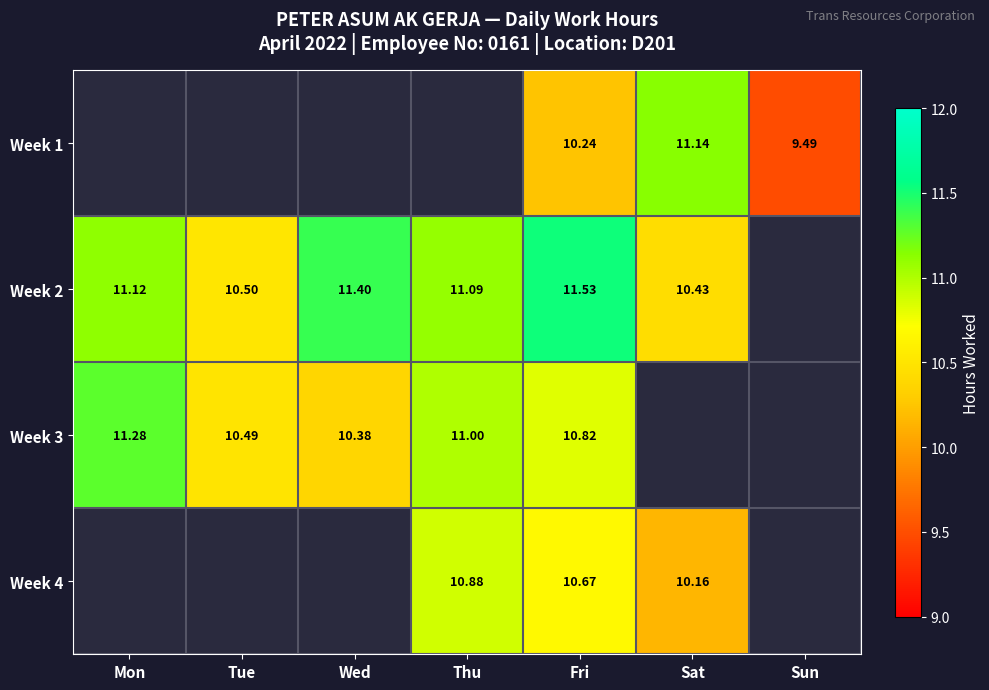

How many categories are shown in the chart?

7